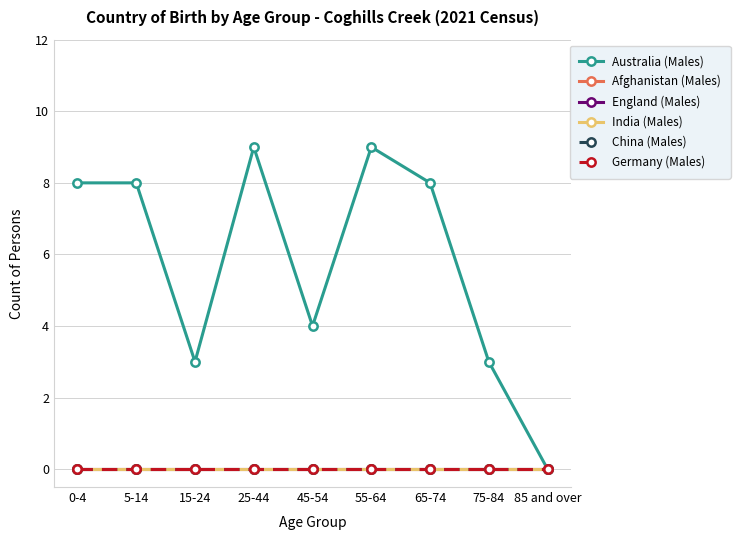

Does the chart have visible grid lines?

Yes